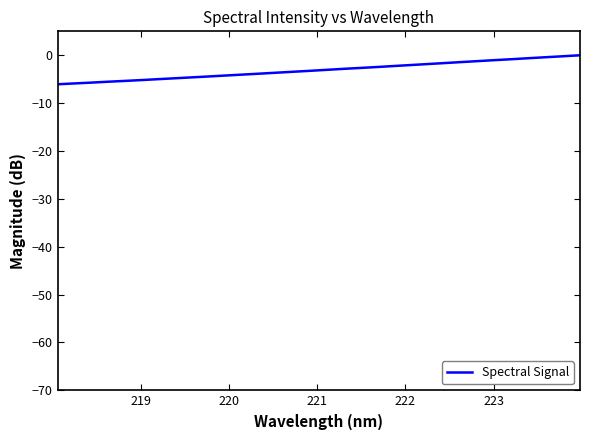

Is this an area chart (filled region under the line)?

No